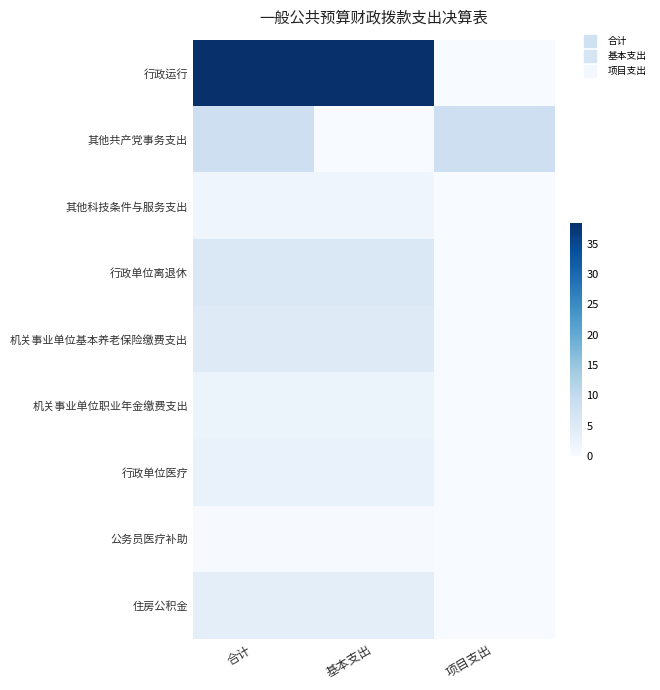

What is the spread (max minus min) of values at 项目支出?

8.1